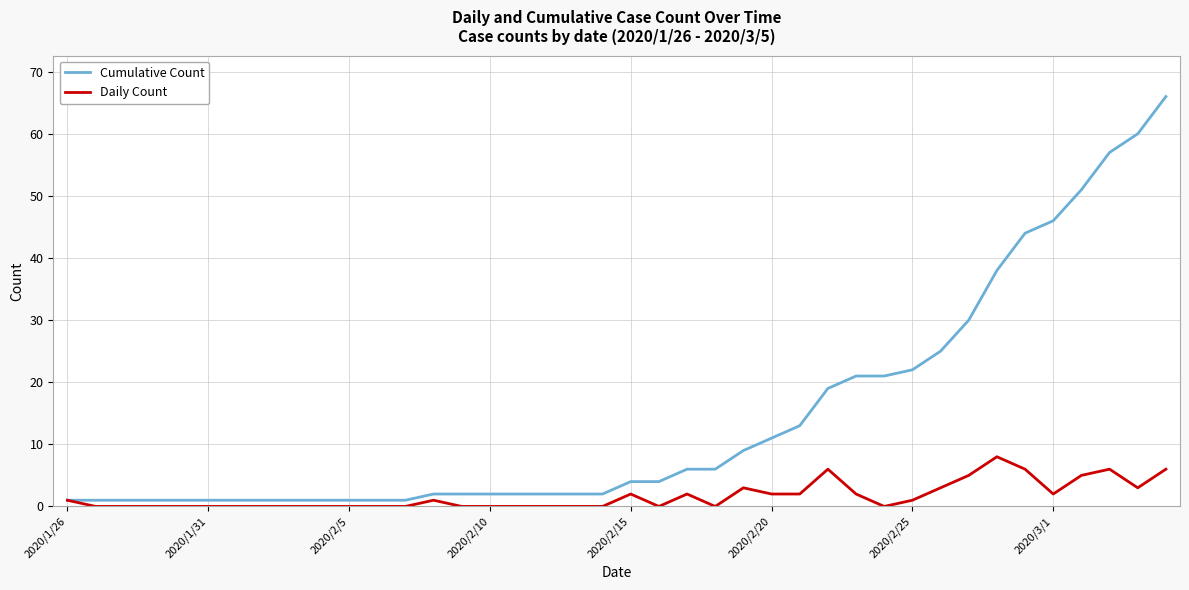

What is the highest value of the Daily Count series?

8